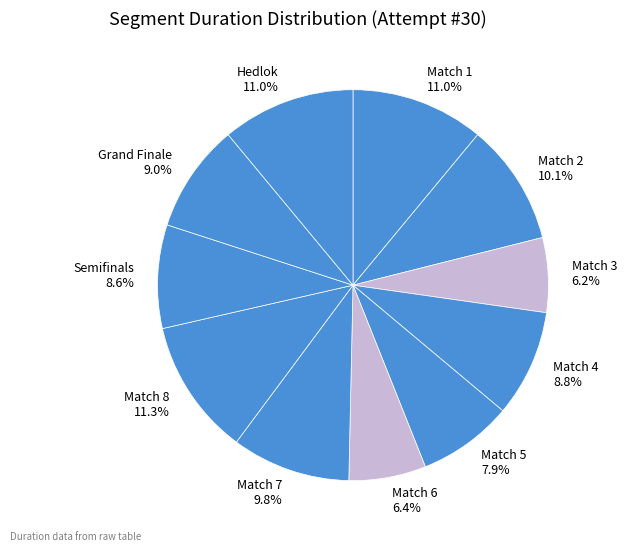

What is the total percentage of Semifinals and Match 7?

18.4%